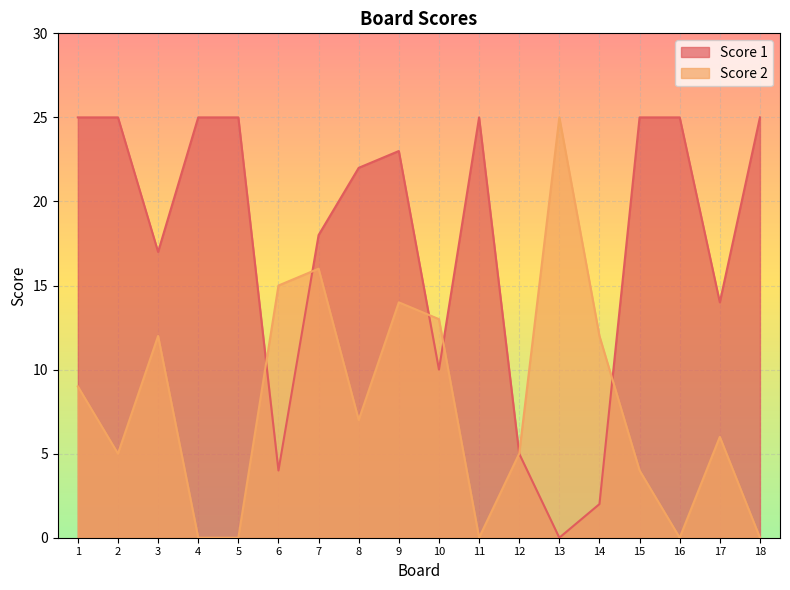

What is the total value across all series at 10?

23